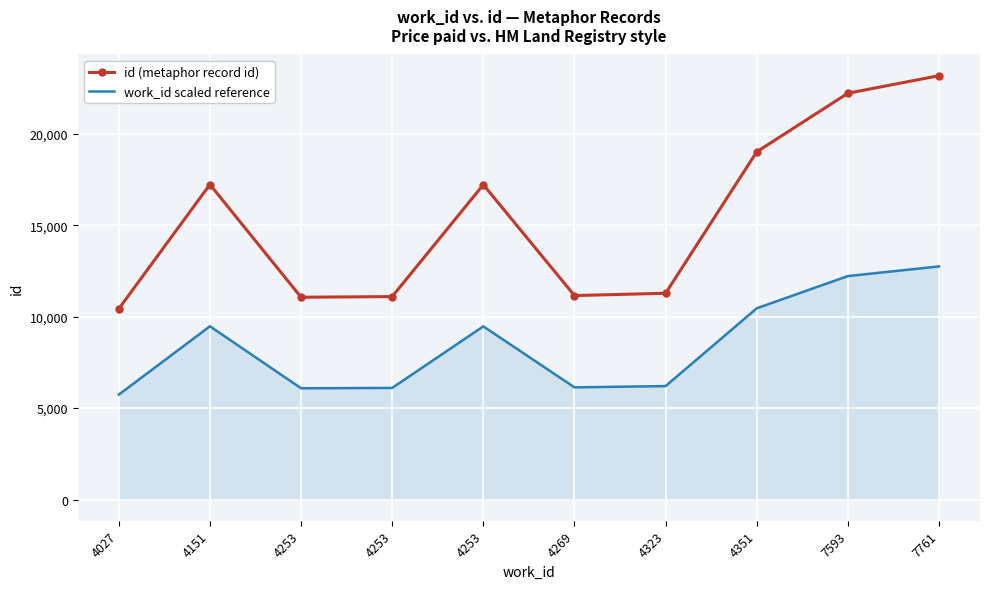

What are all the series names shown in the legend?

id (metaphor record id), work_id scaled reference